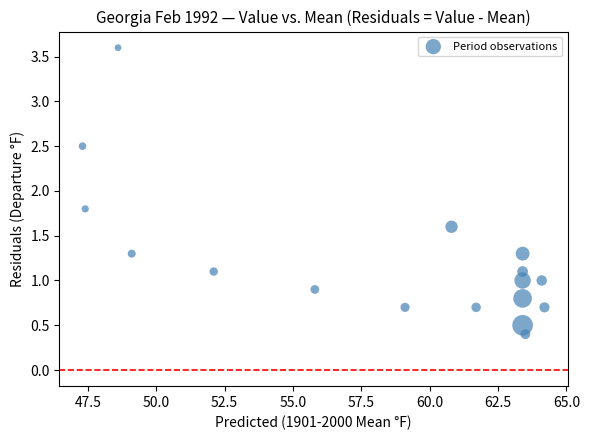

What Y value in the scatter plot is closest to 2?

1.8